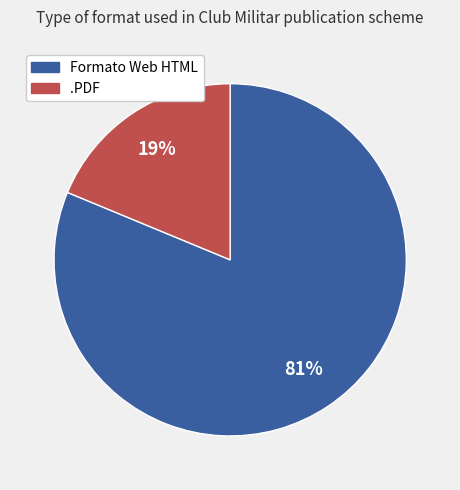

To the nearest percent, what portion does .PDF represent?

19%